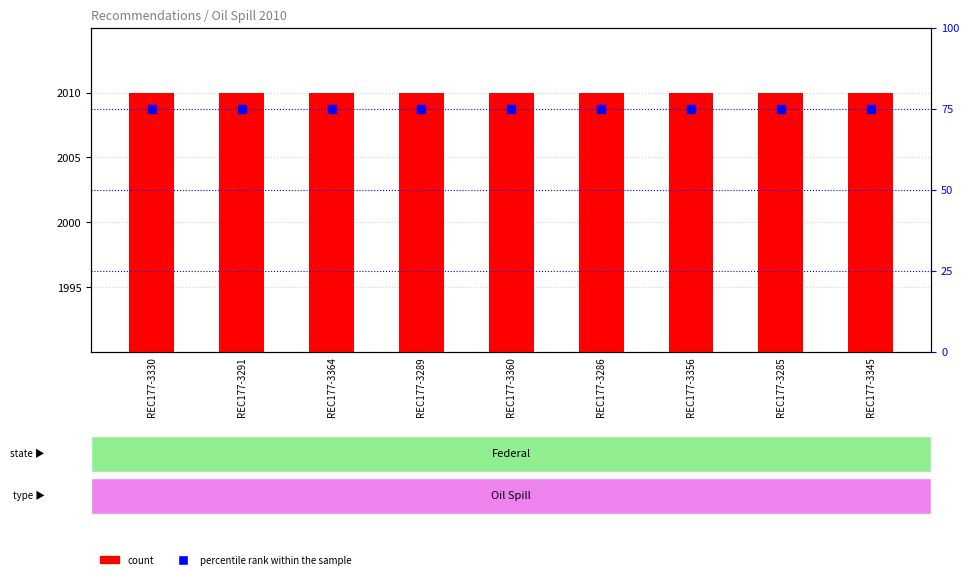

Which series has the largest total across all categories?

count